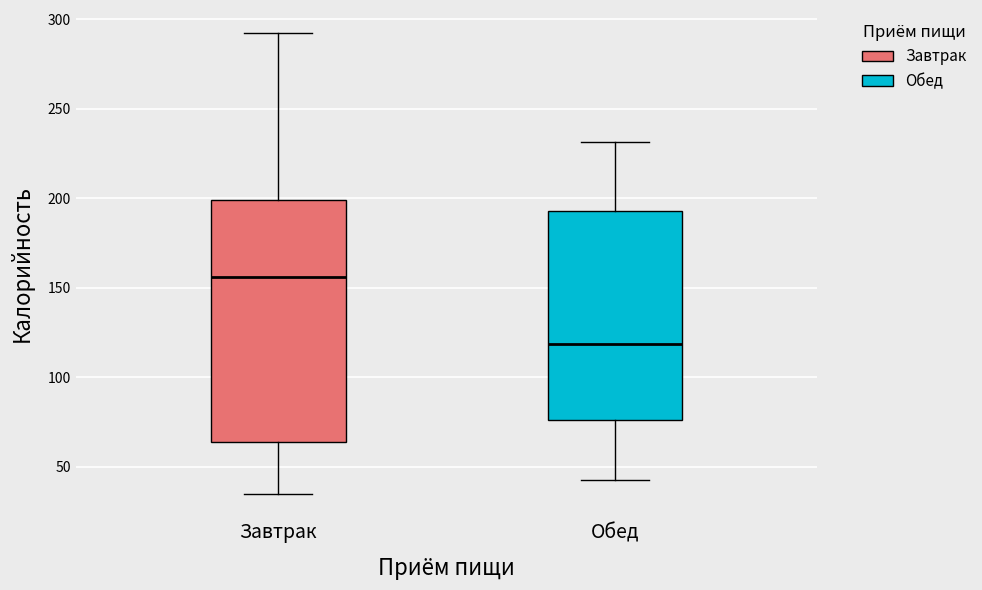

Comparing the boxes themselves (not the whiskers), which one is the tallest?

Завтрак